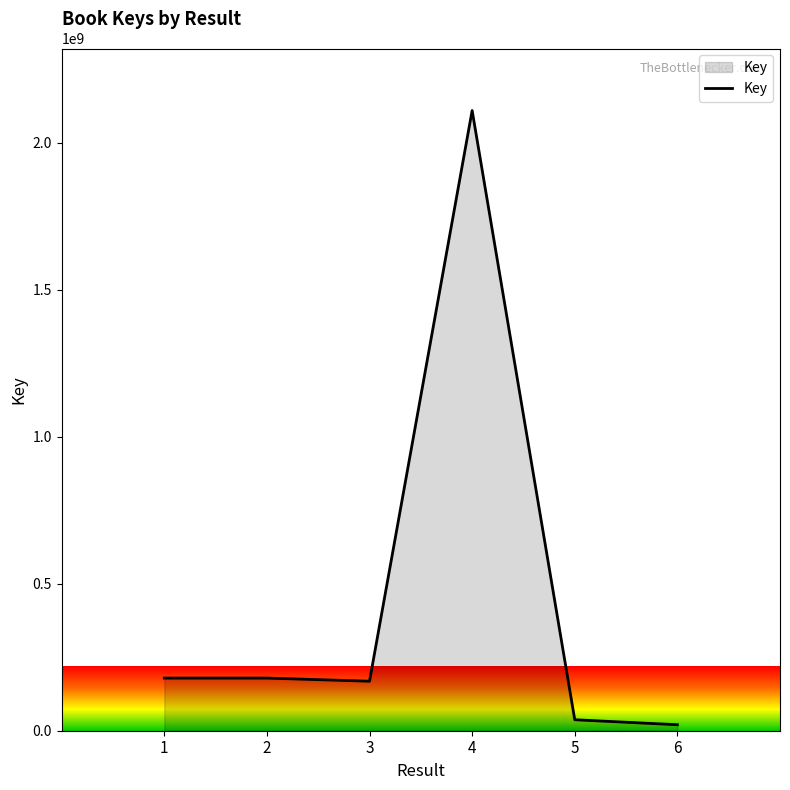

What is the minimum value shown in the chart?

20308515